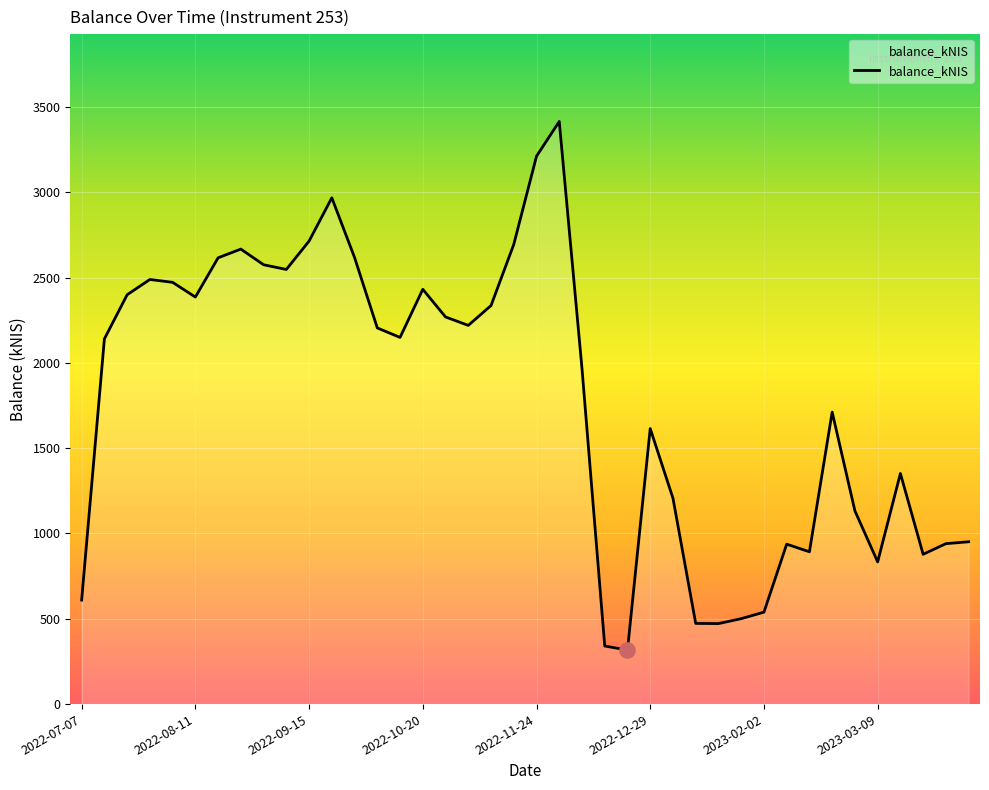

What is the greatest value displayed?

3414.9